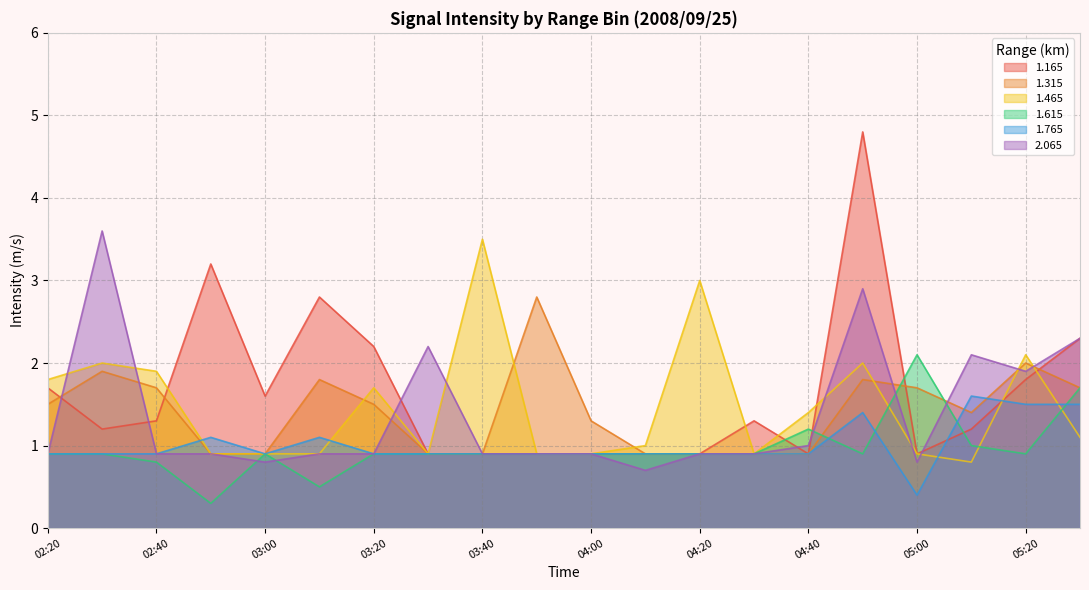

How many series are shown in this chart?

6